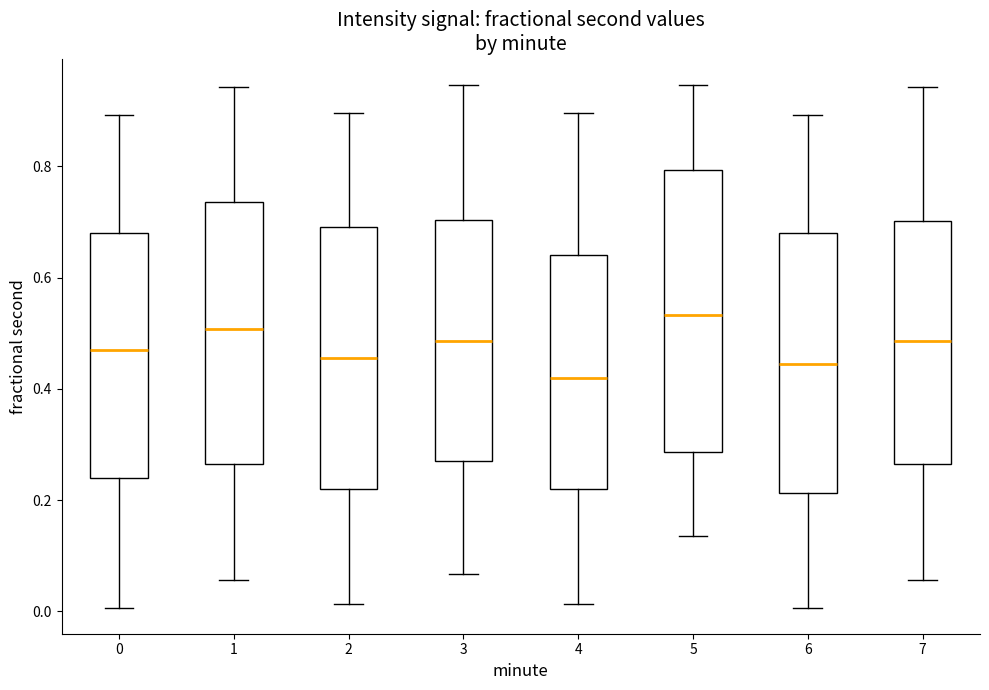

Which box is the tallest, from its lower edge to its upper edge?

5